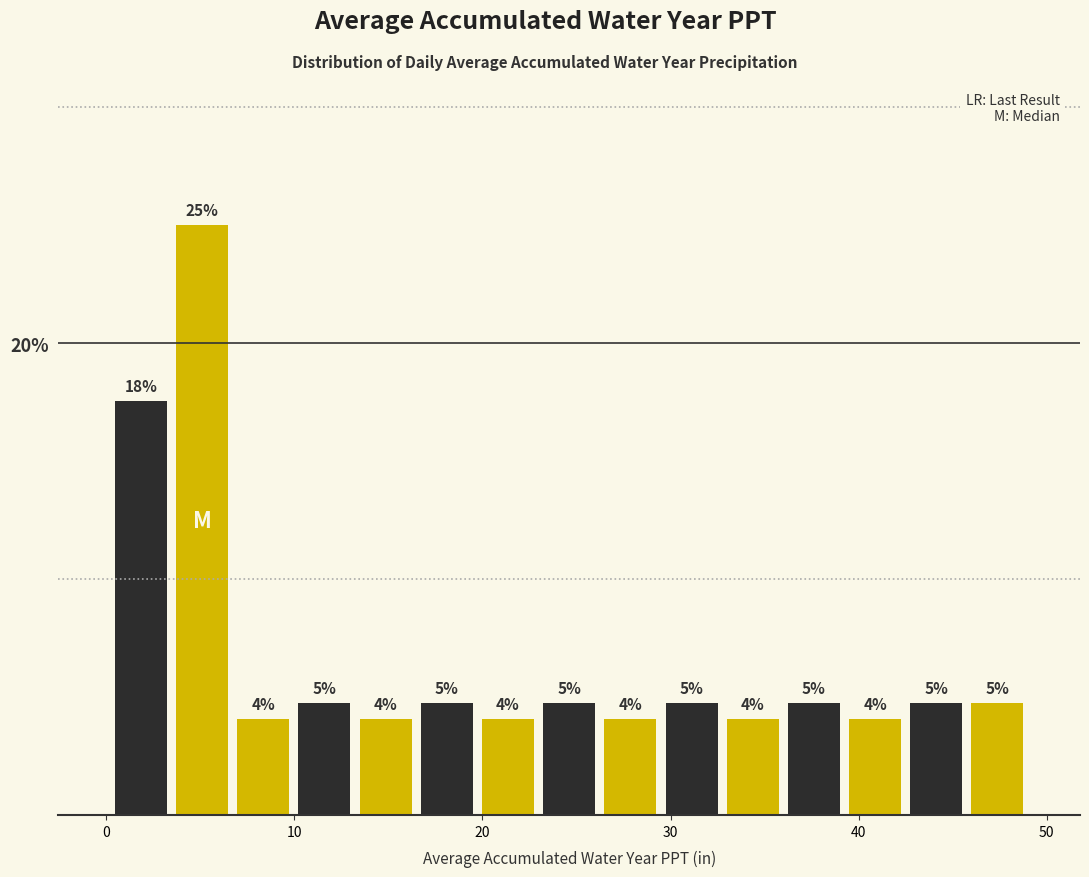

Around what value on the x-axis is the tallest bar? Give the approximate position of its centre, as read against the axis.

5